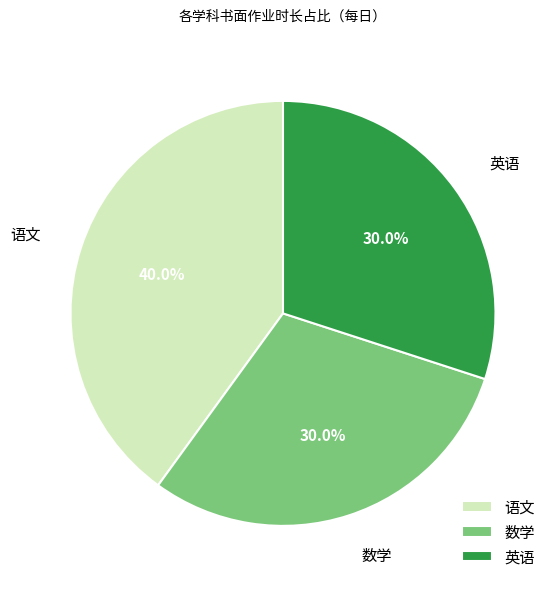

Which category has the biggest portion of the pie?

语文